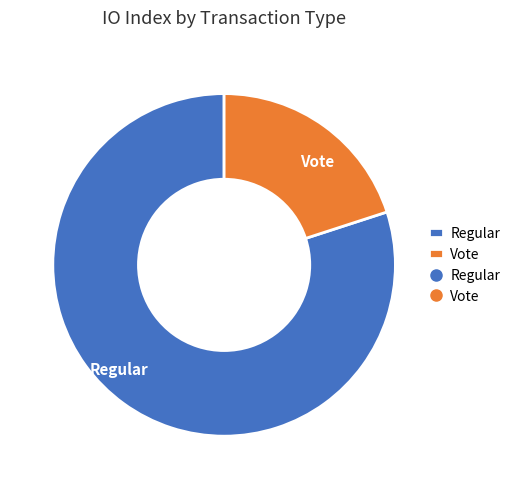

Which has a higher value, Vote or Regular?

Regular